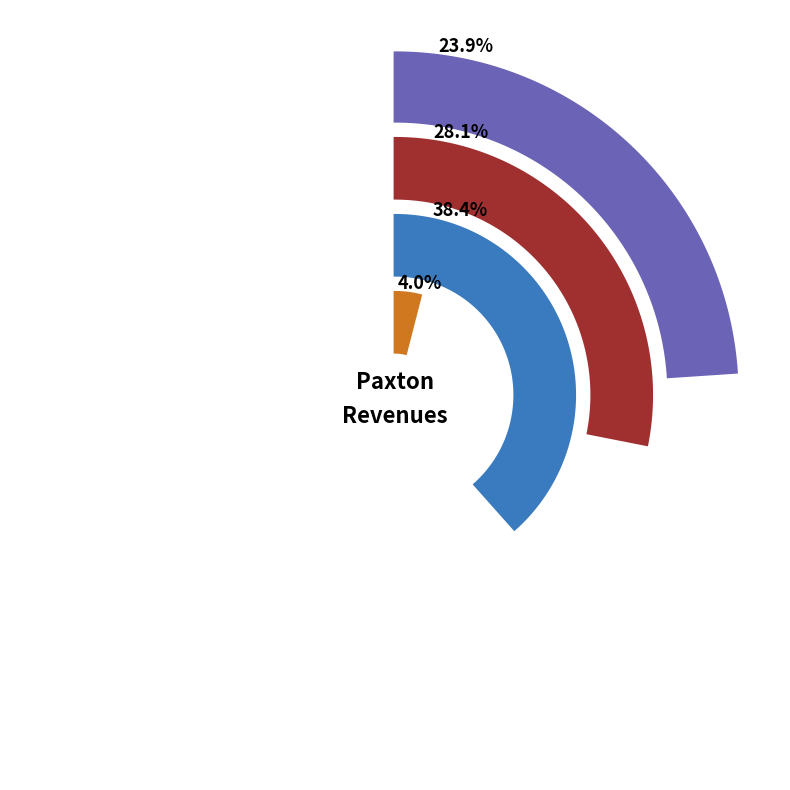

Do Miscellaneous Revenues and Charges for Services together represent more than half of the pie?

No